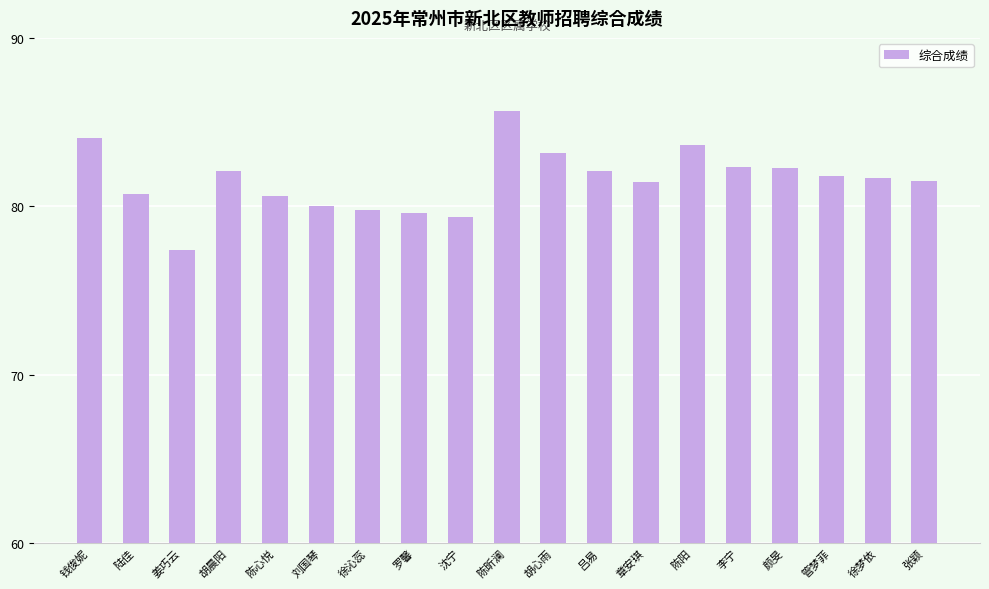

Does the chart contain stacked bars?

No